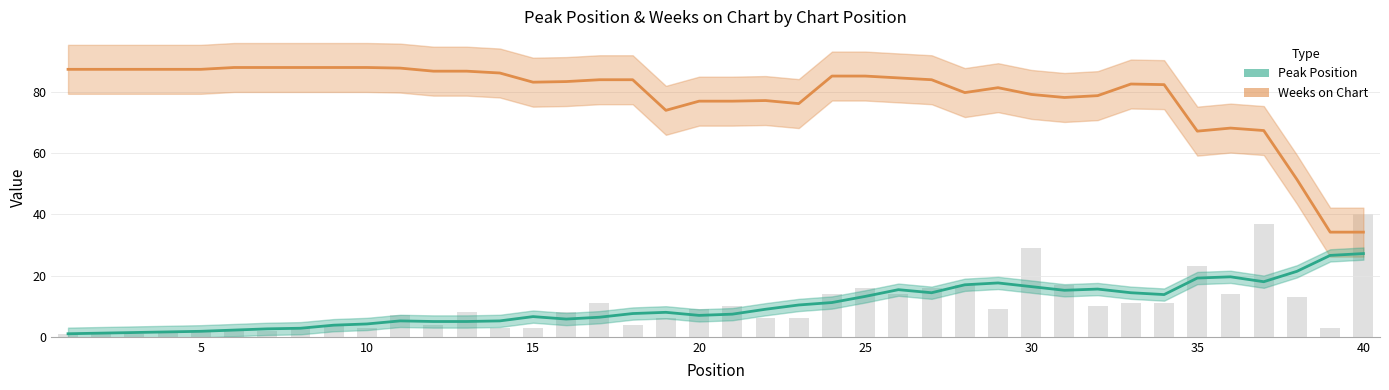

What is the sum of the values at 29 and 24?

23